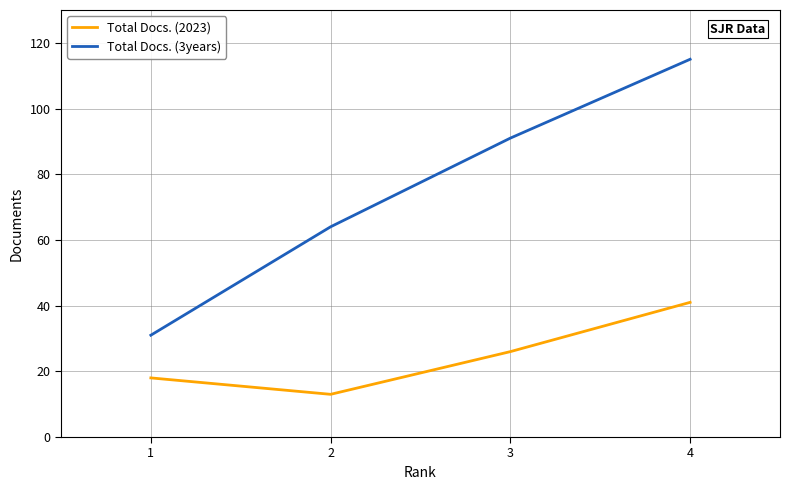

Which series has the widest spread of values?

Total Docs. (3years)